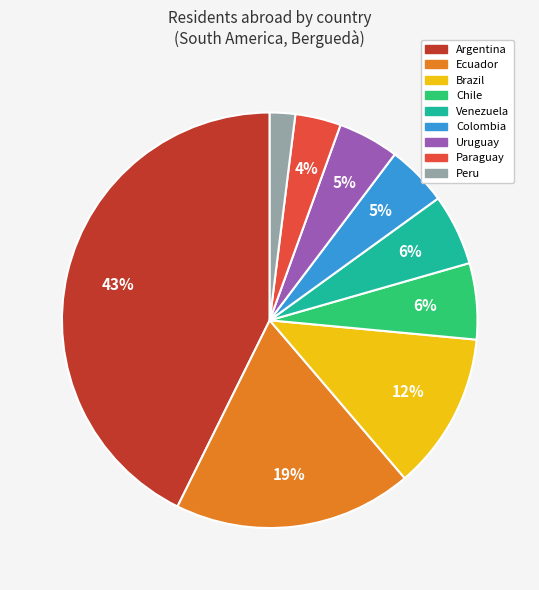

Combined, do Ecuador and Argentina account for over 50%?

Yes